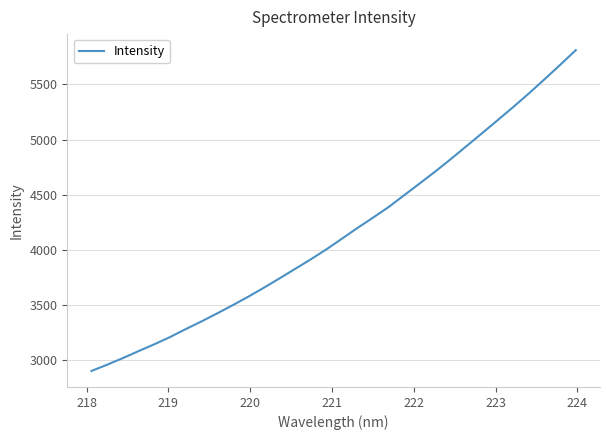

What is the greatest value displayed?

5810.5